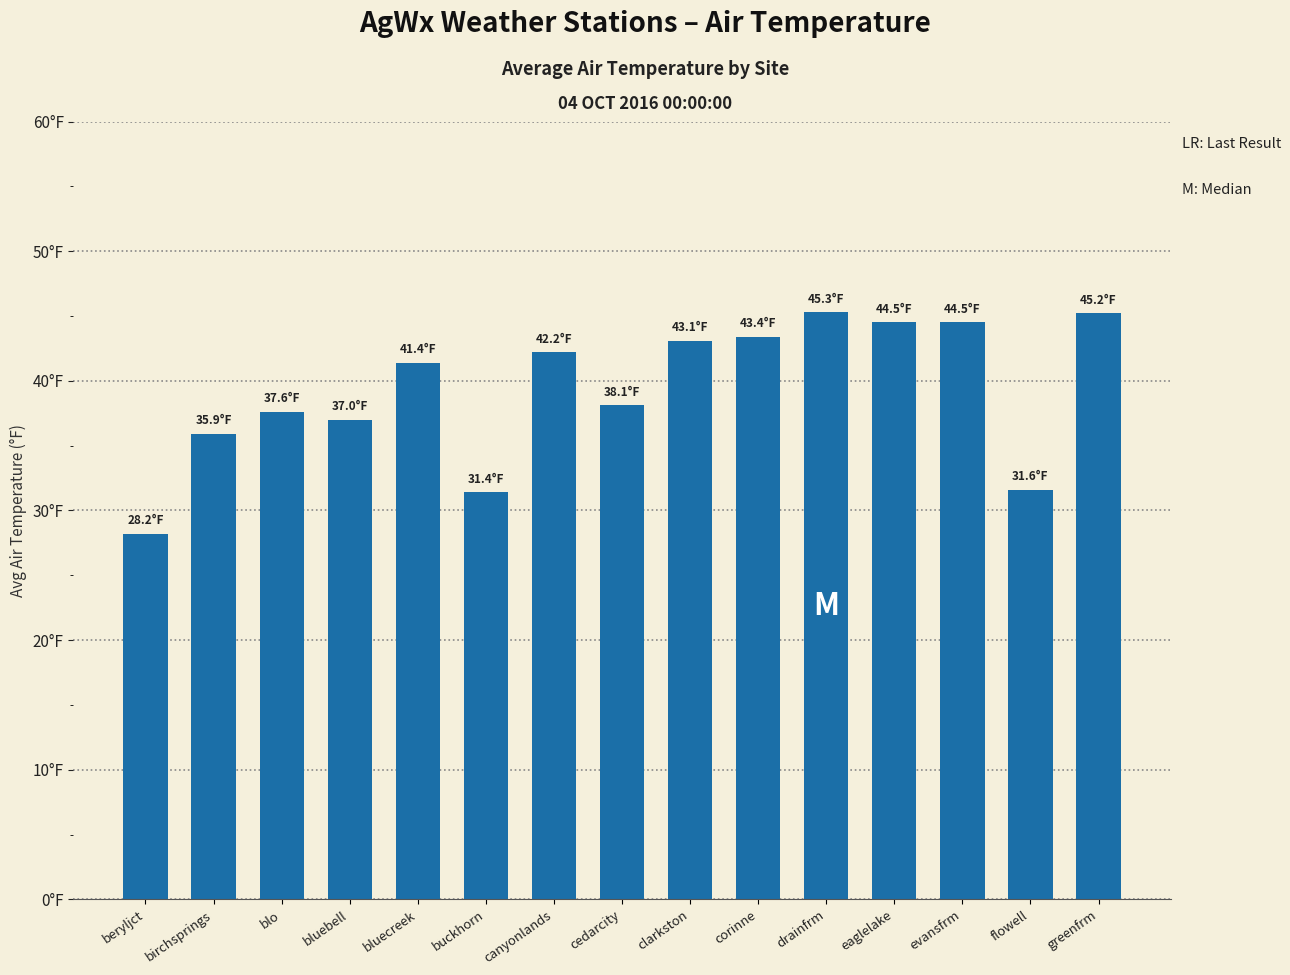

Does the chart contain any negative values?

No